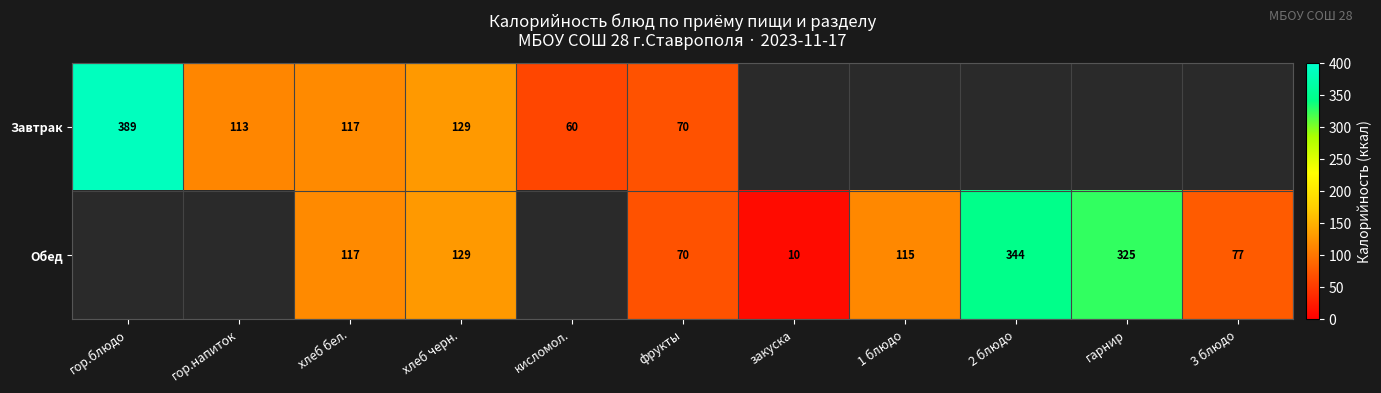

The value of Завтрак at гор.блюдо is 665.2. True or false?

False